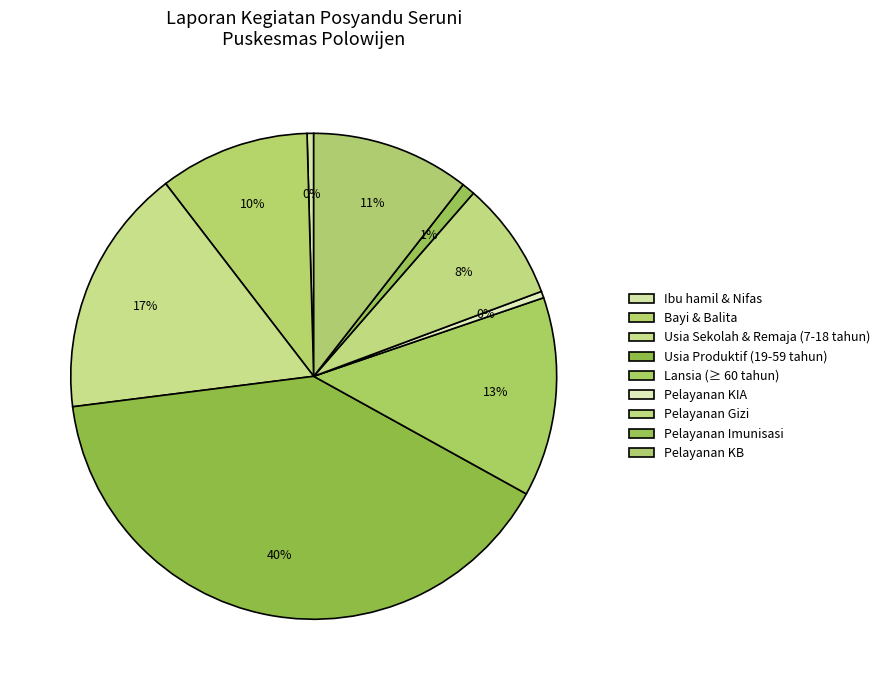

How many slices are in this pie chart?

9